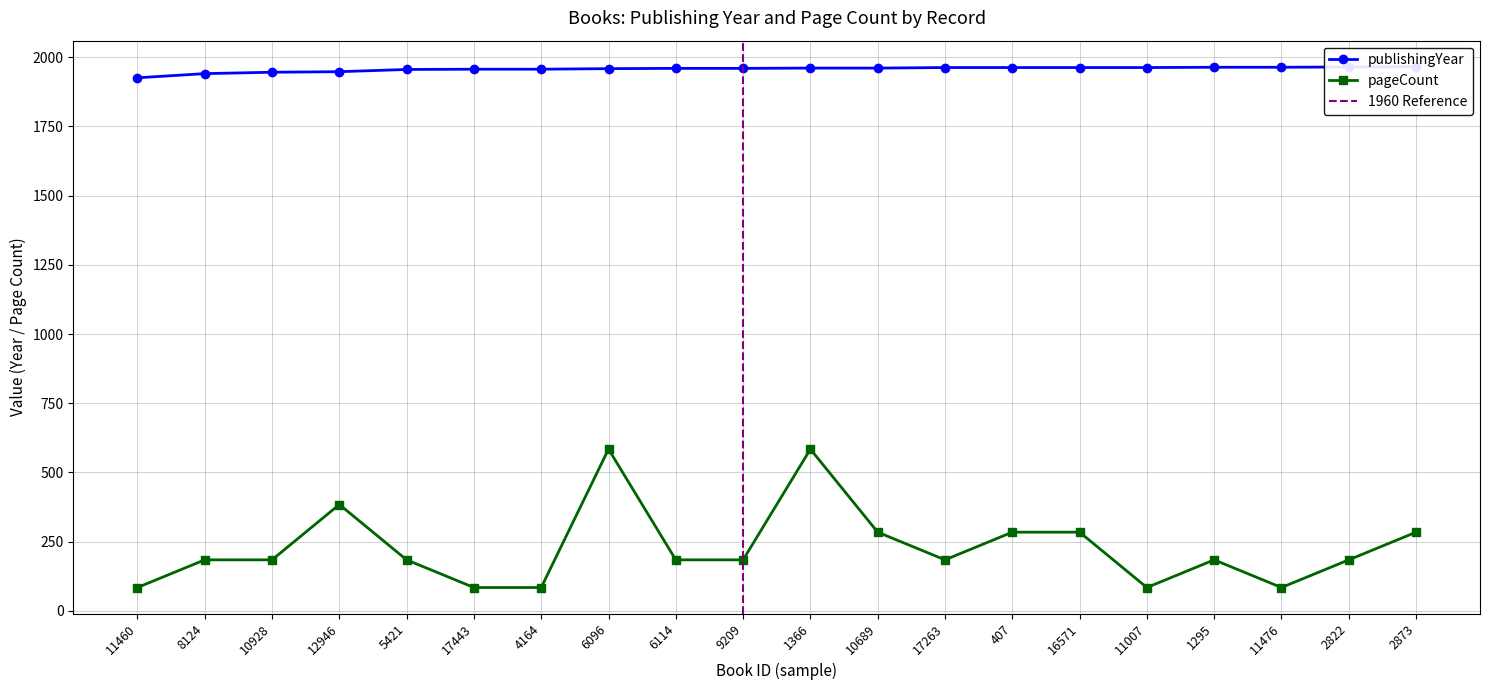

What is the difference between the highest and lowest values at 11007?

1879